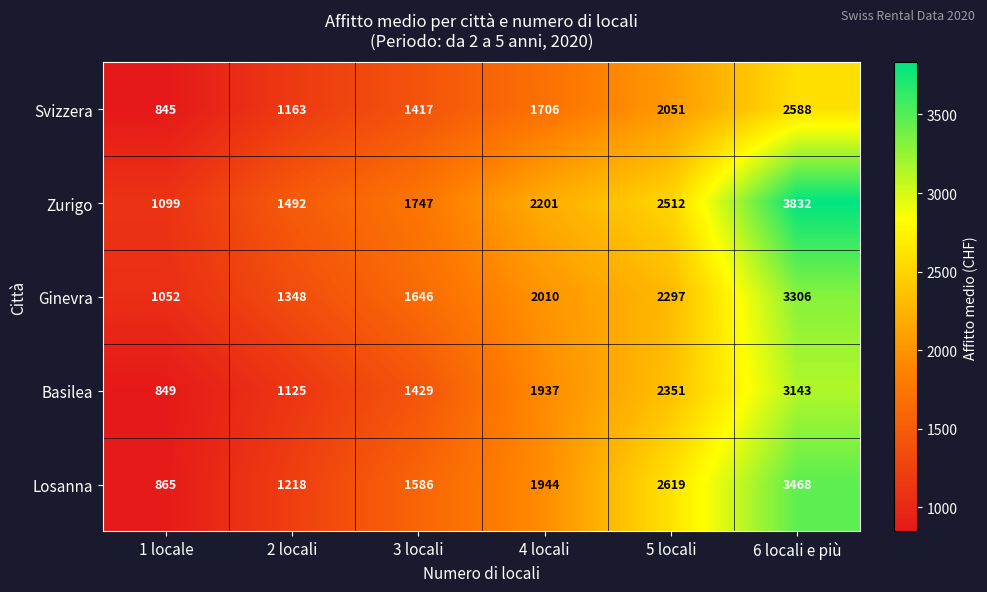

Reading left to right, list all the values displayed in this chart.

Svizzera: 1 locale=845	2 locali=1163	3 locali=1417	4 locali=1706	5 locali=2051	6 locali e più=2588
Zurigo: 1 locale=1099	2 locali=1492	3 locali=1747	4 locali=2201	5 locali=2512	6 locali e più=3832
Ginevra: 1 locale=1052	2 locali=1348	3 locali=1646	4 locali=2010	5 locali=2297	6 locali e più=3306
Basilea: 1 locale=849	2 locali=1125	3 locali=1429	4 locali=1937	5 locali=2351	6 locali e più=3143
Losanna: 1 locale=865	2 locali=1218	3 locali=1586	4 locali=1944	5 locali=2619	6 locali e più=3468